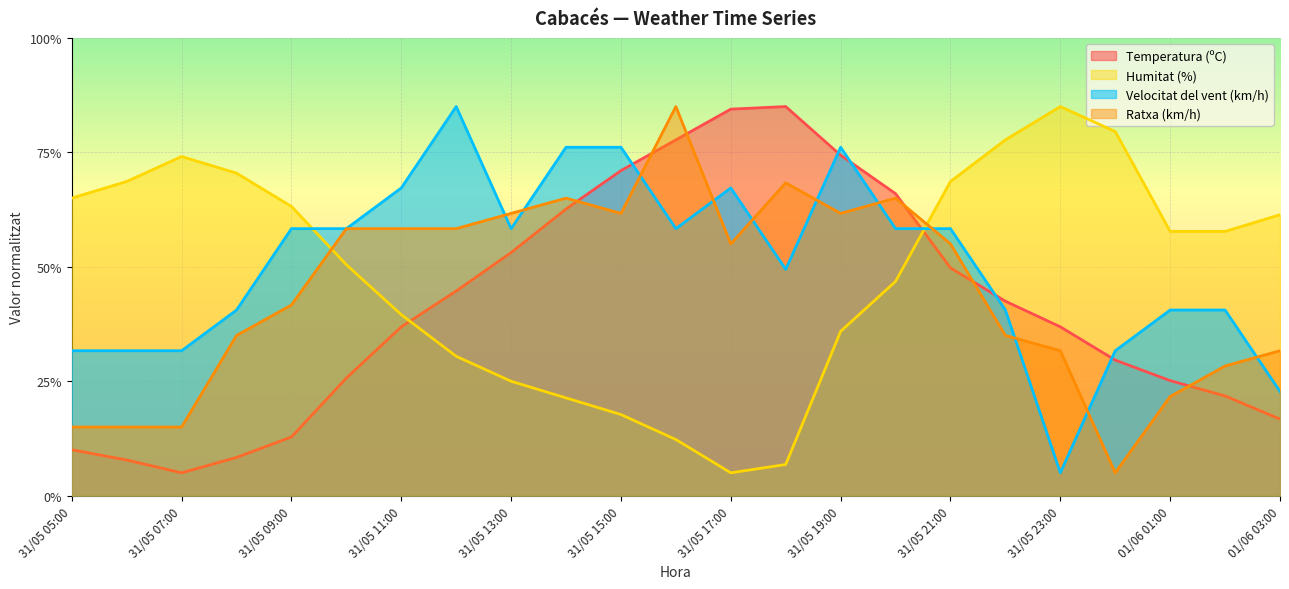

True or false: Temperatura (ºC) has a value of 77.7 at 31/05 16:00.

True